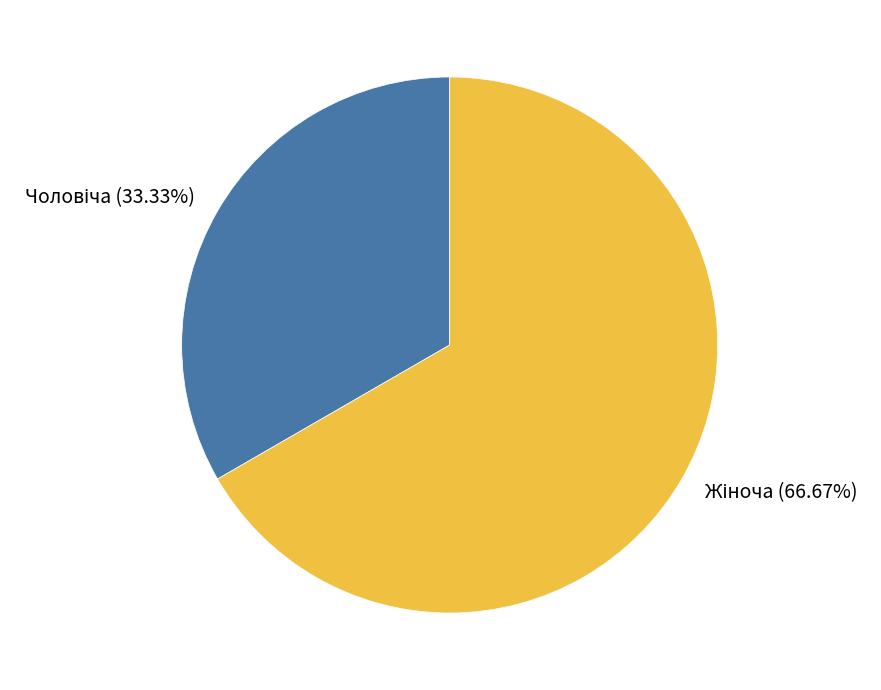

Is there any slice that represents more than half of the pie?

Yes